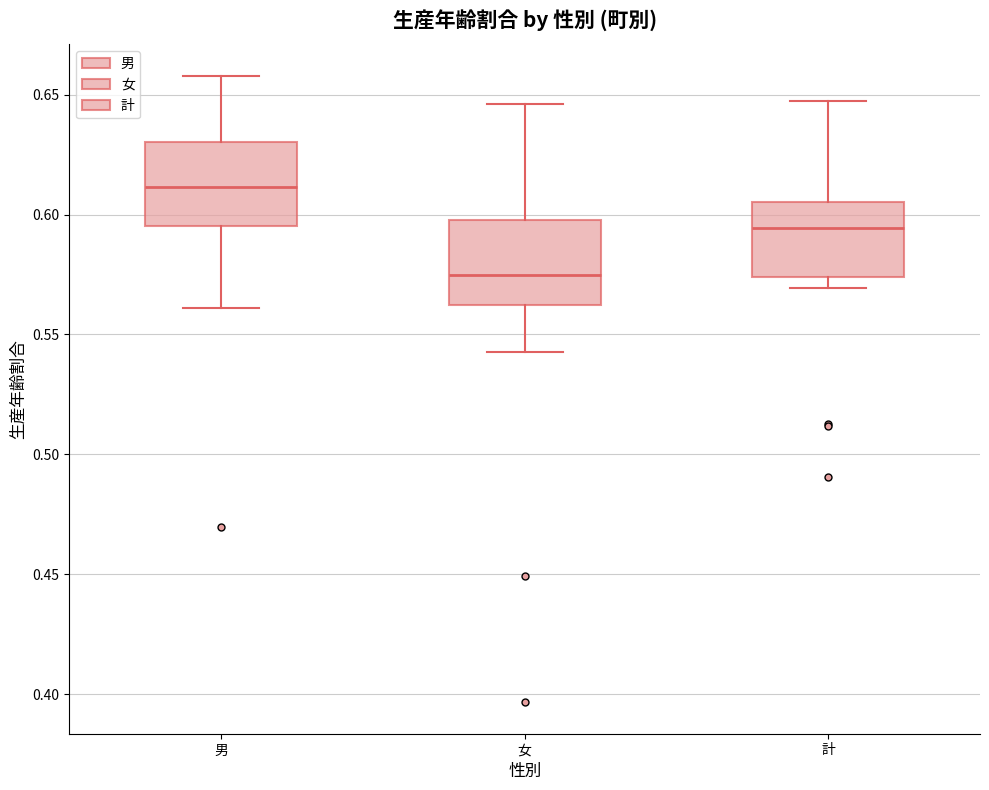

Which box has the highest median line?

男